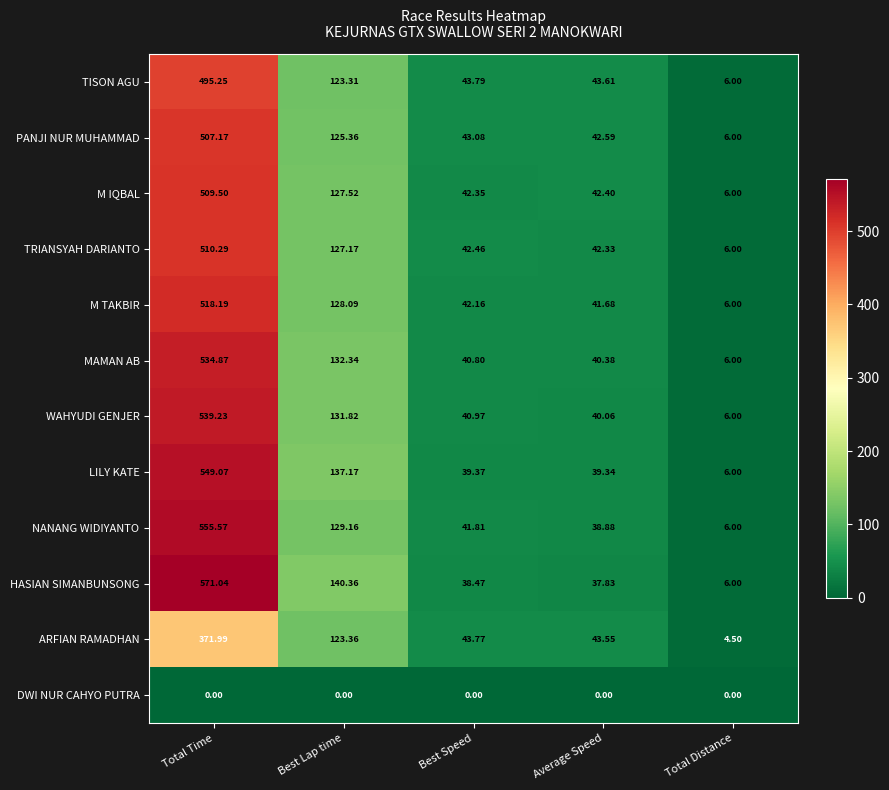

At which label is PANJI NUR MUHAMMAD closest to 256?

Best Lap time